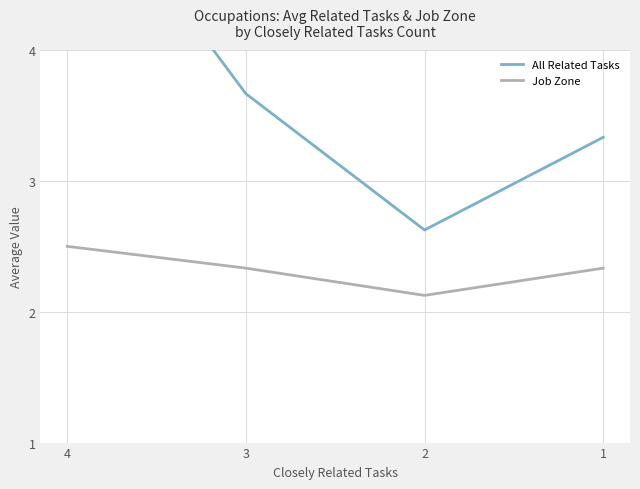

How many values in the All Related Tasks series are below 3?

1